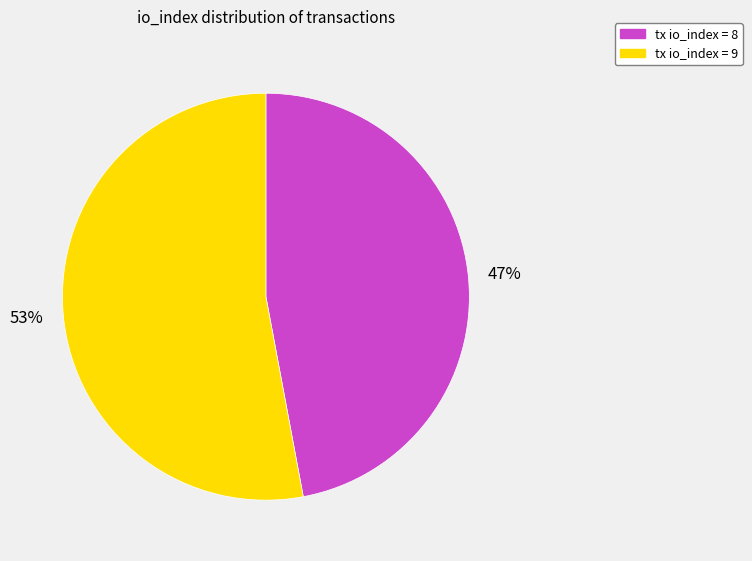

To the nearest percent, what portion does tx io_index = 8 represent?

47%